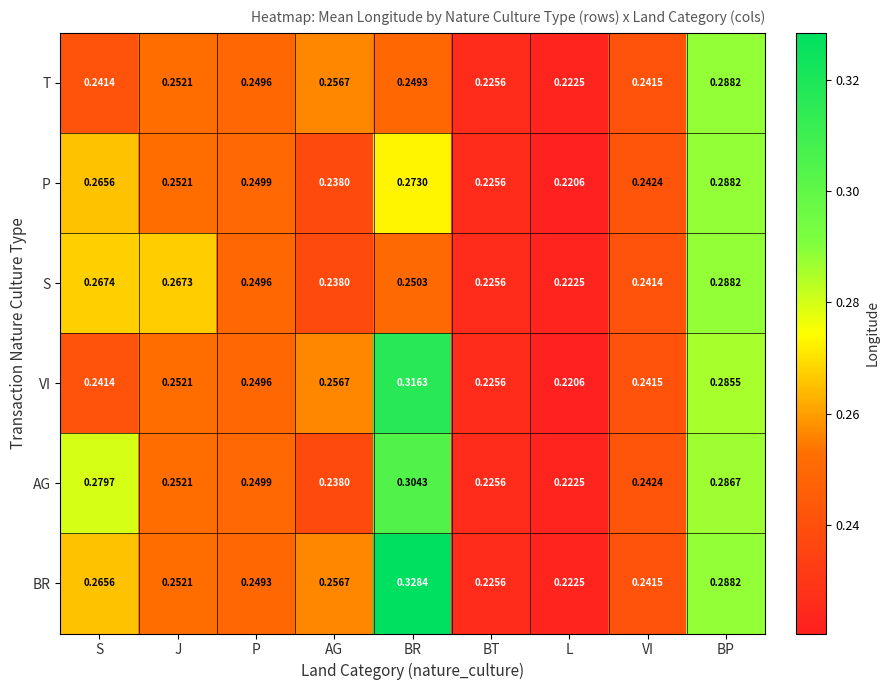

Which label corresponds to the largest value in the chart?

BR